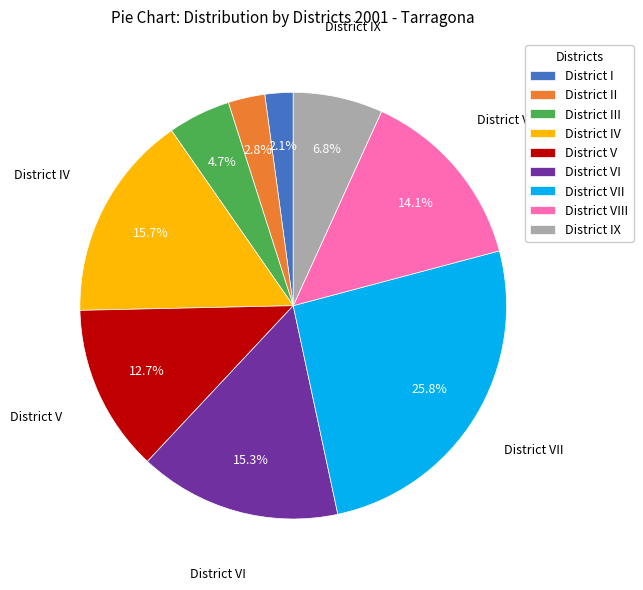

What is the ratio of the value at District III to the value at District VI?

0.3